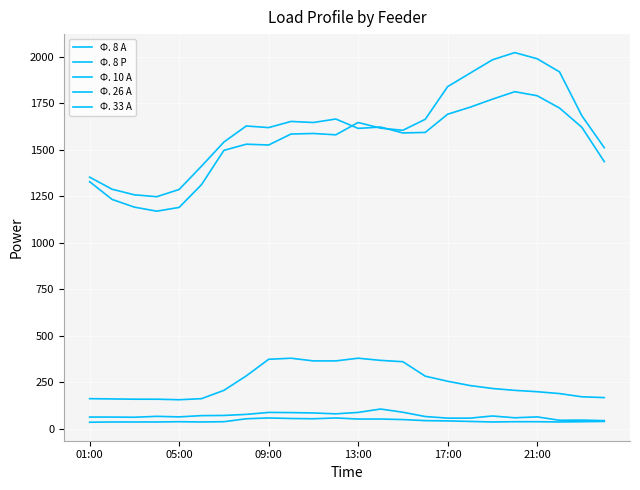

Which series has the largest range (max minus min)?

Ф. 10 А